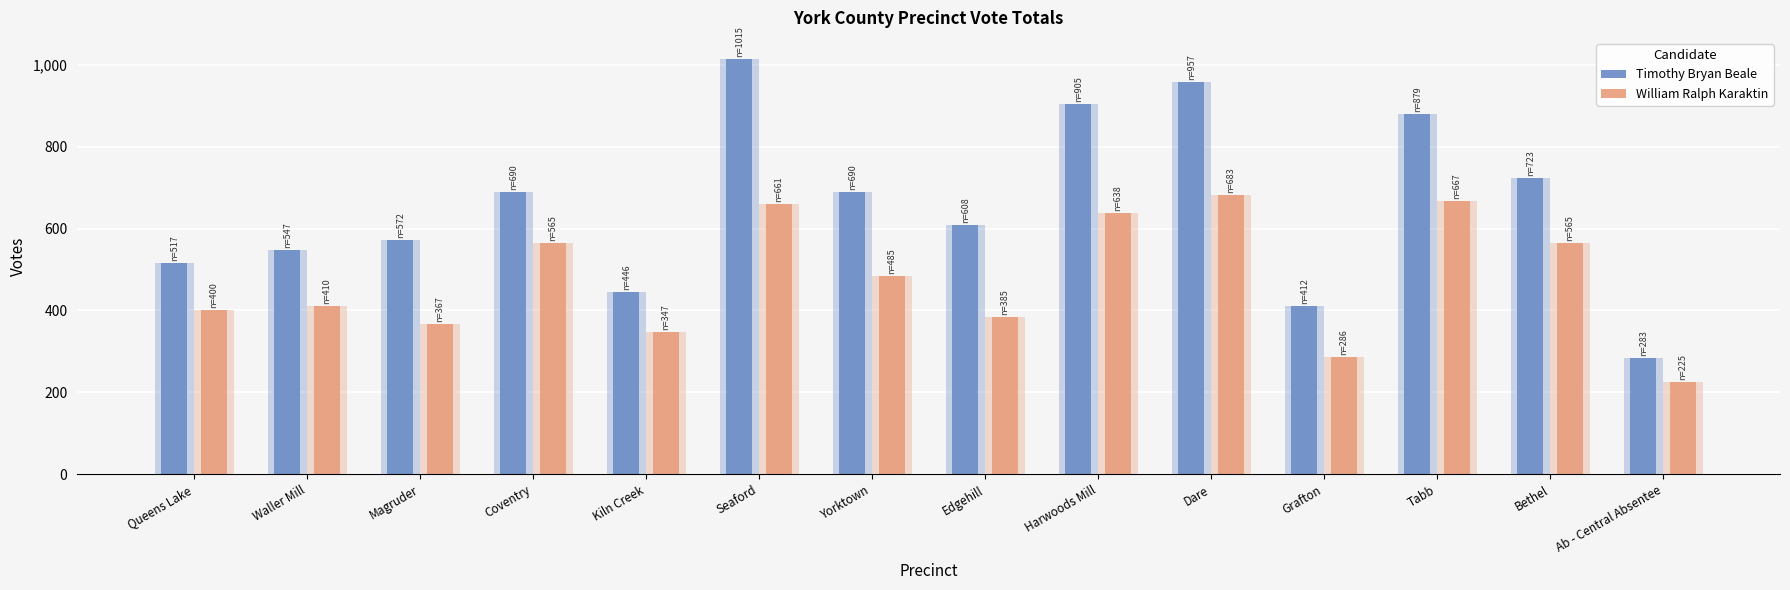

At which label is William Ralph Karaktin closest to 454?

Yorktown